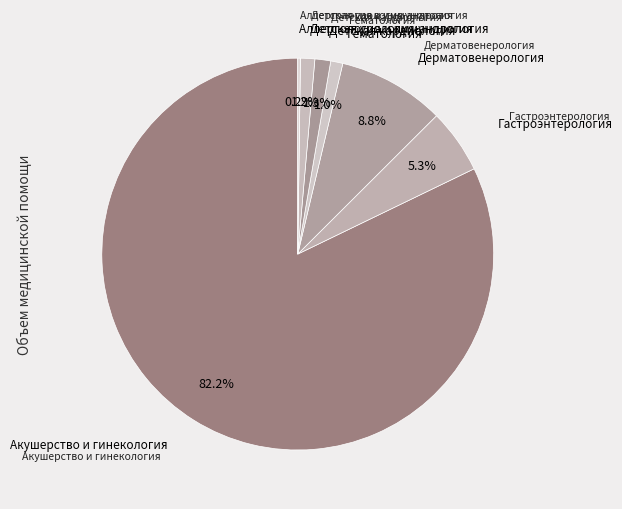

How many segments does this pie chart have?

7